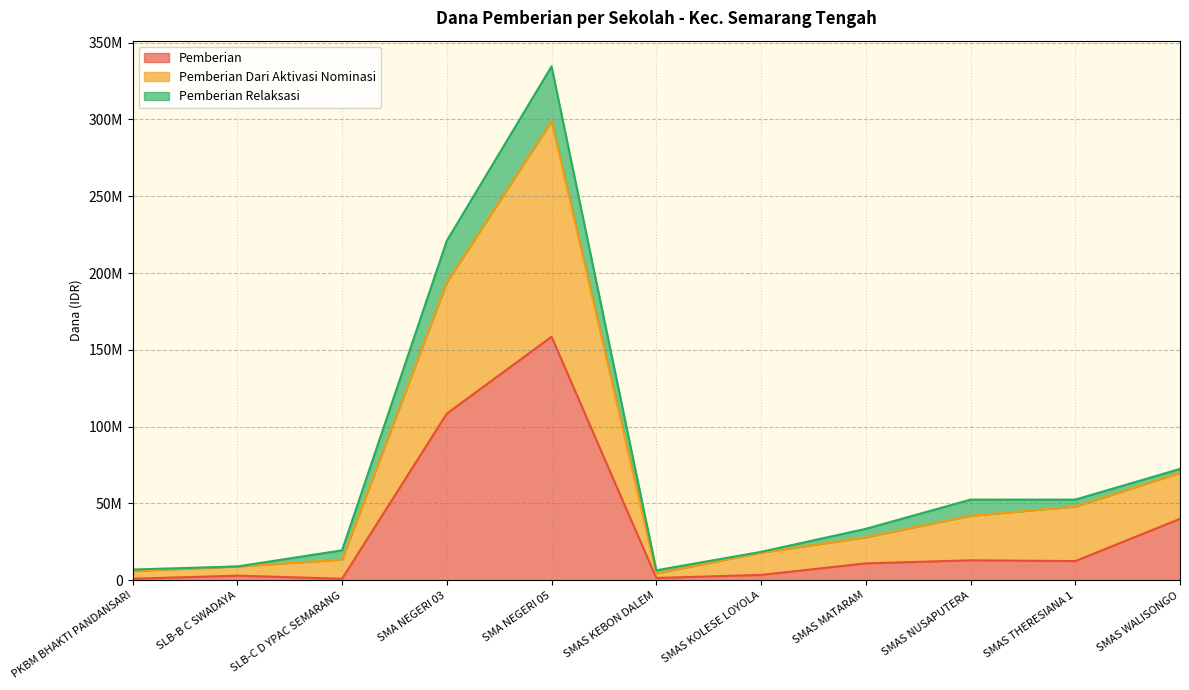

How many values in the Pemberian series are below 11000000?

5